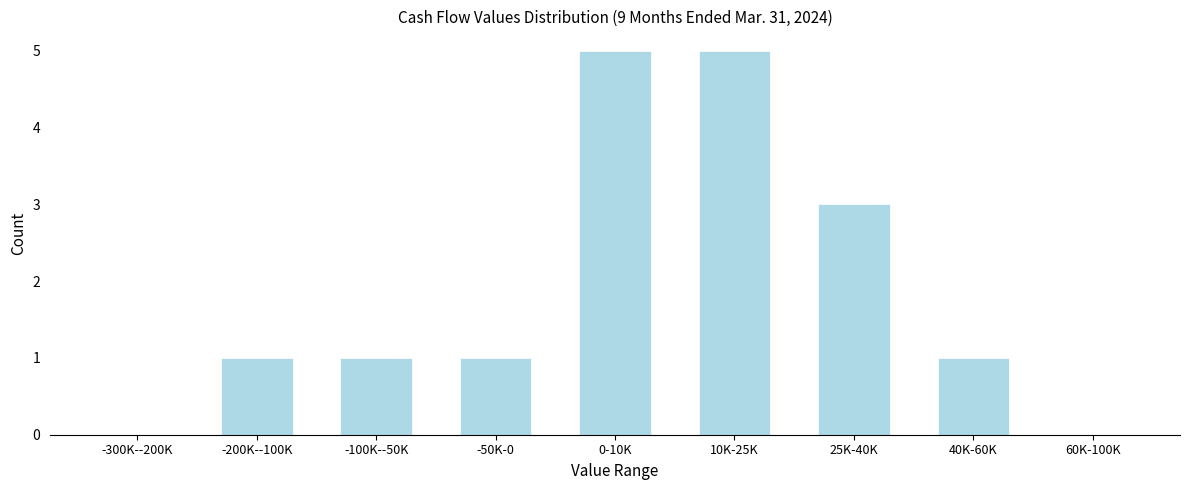

Reading left to right, what are all the values shown in this chart?

-300K--200K=0	-200K--100K=1	-100K--50K=1	-50K-0=1	0-10K=5	10K-25K=5	25K-40K=3	40K-60K=1	60K-100K=0